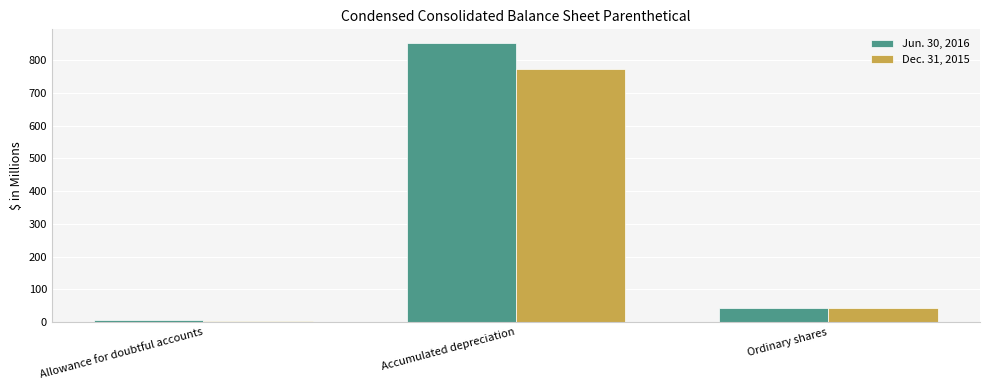

What is the sum of the Dec. 31, 2015 values at Ordinary shares and Accumulated depreciation?

815.0